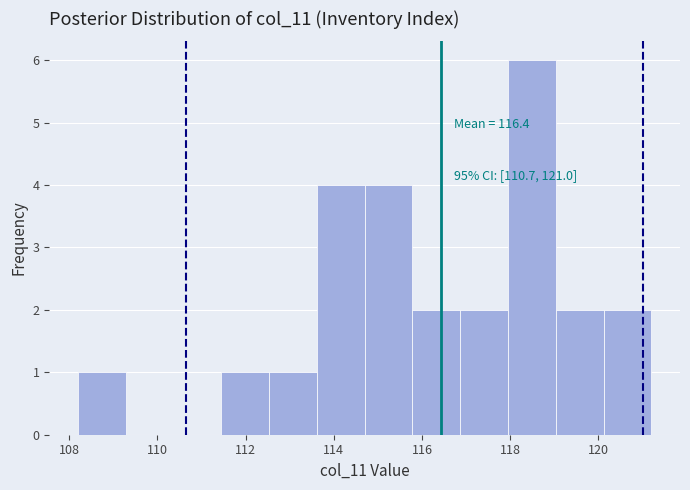

Which range on the x-axis has the tallest bar?

118.0 to 119.0